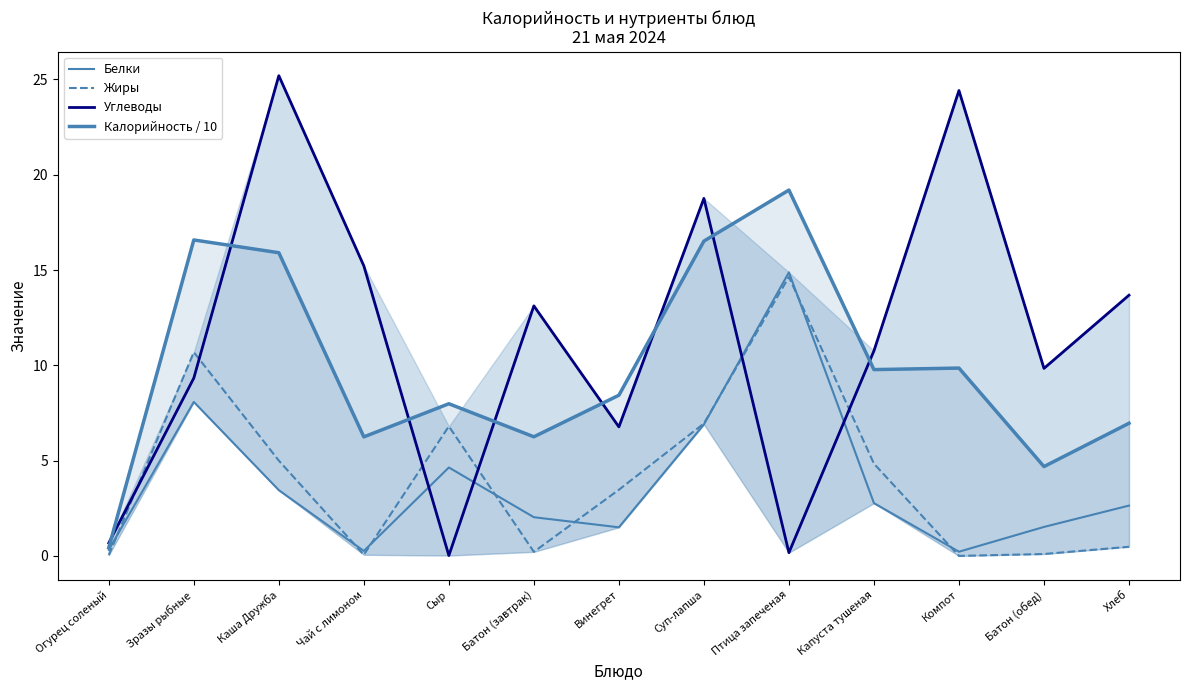

True or false: Жиры and Калорийность / 10 intersect in this chart.

False